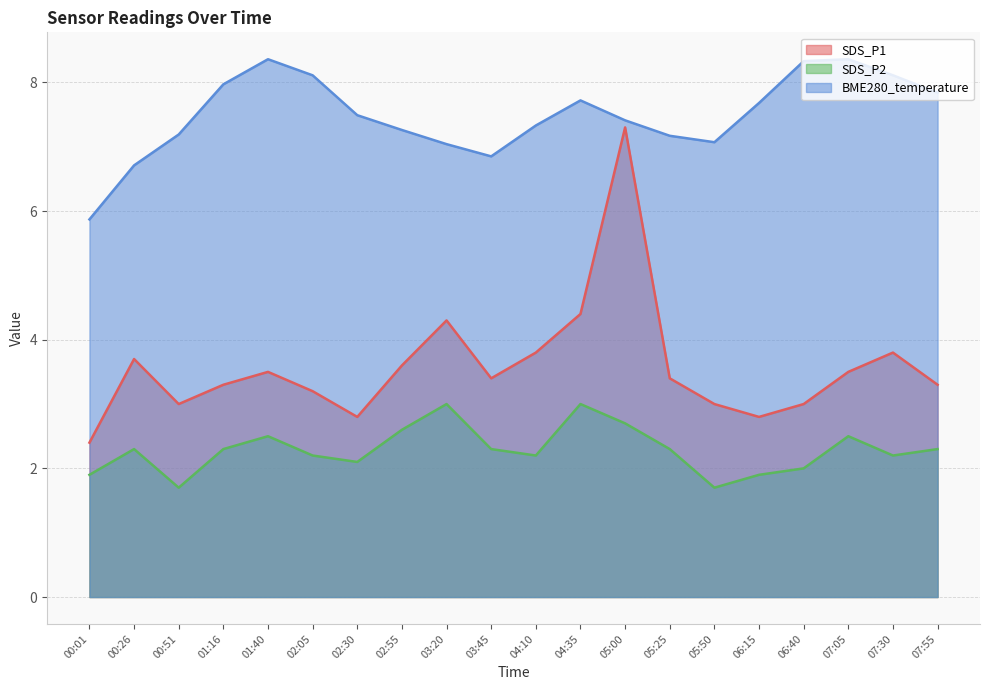

Is the value of BME280_temperature at 07:30 greater than the value of SDS_P1 at 07:30?

Yes